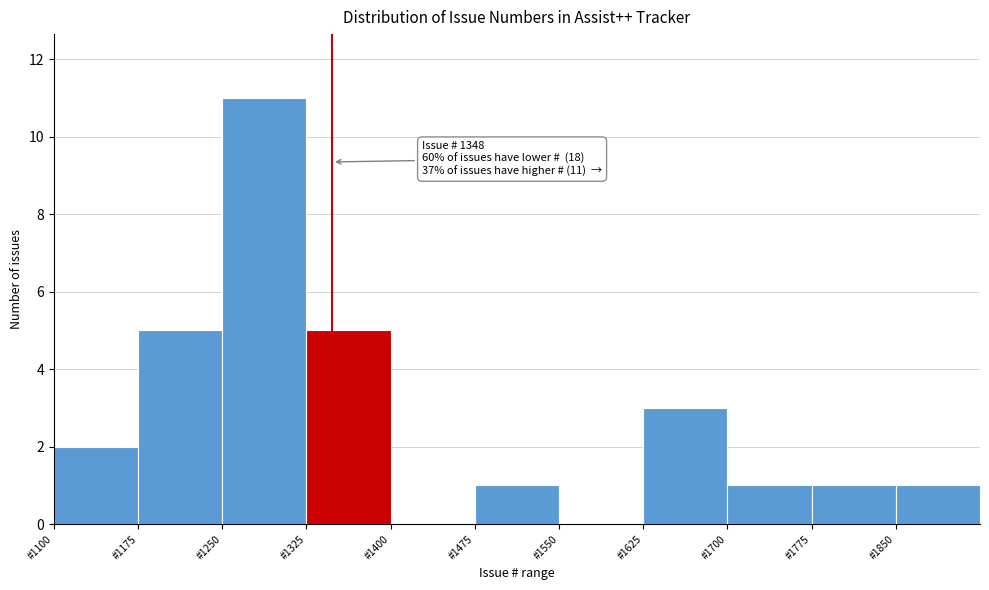

Over which range of the x-axis is the bar tallest?

1250 to 1325